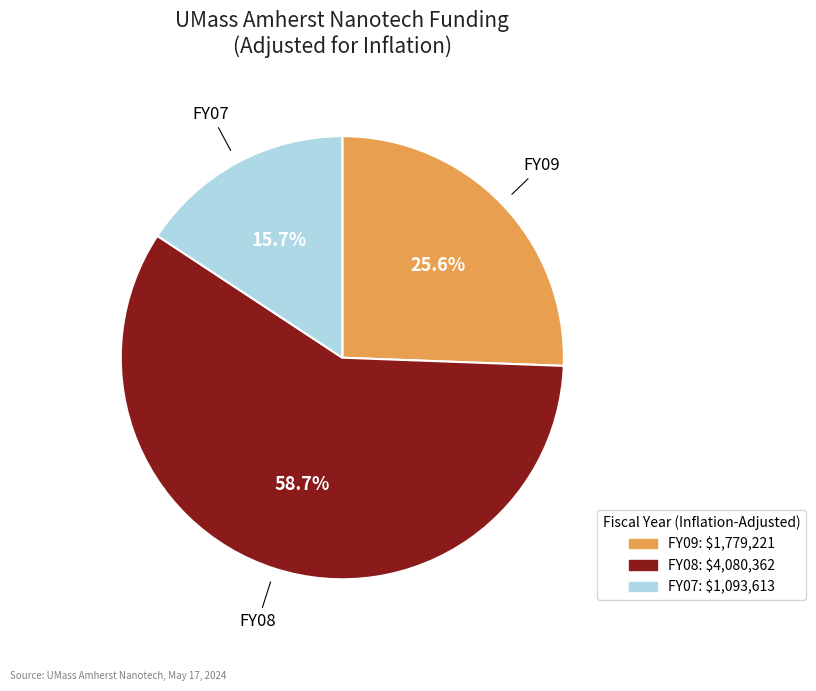

How many slices are in this pie chart?

3